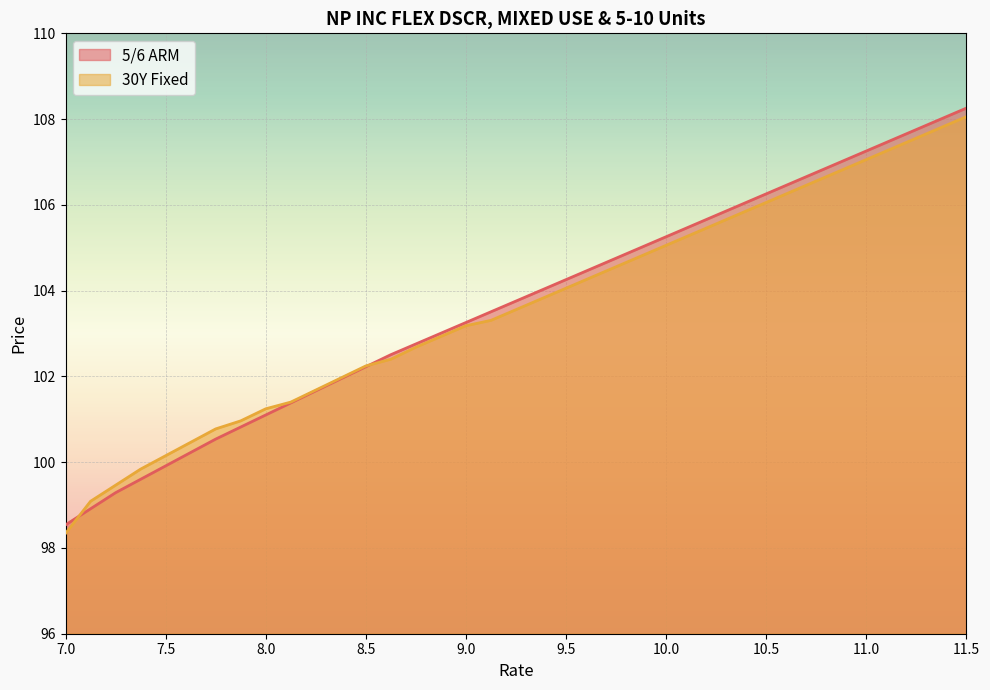

How many data points in 30Y Fixed are above 103?

21